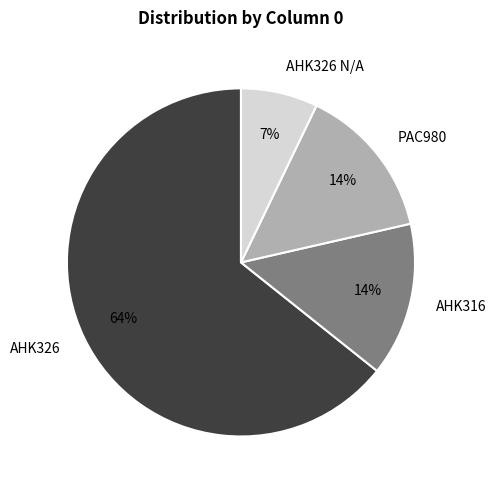

How many segments does this pie chart have?

4